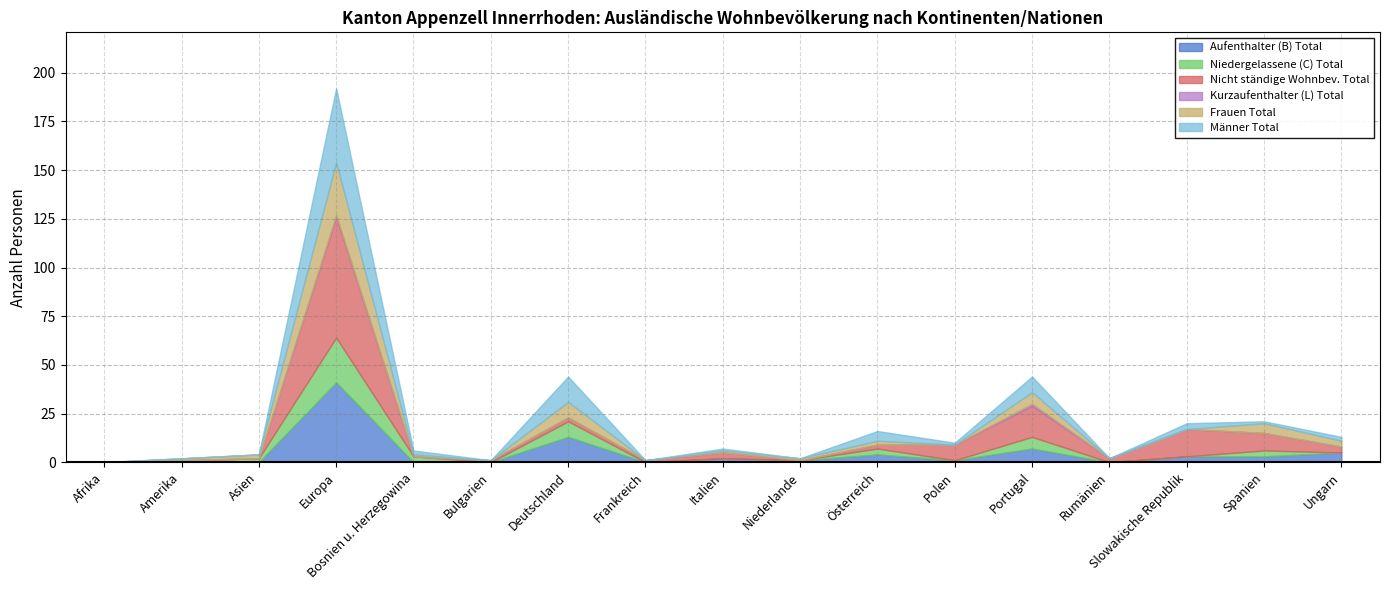

Is it true that Niedergelassene (C) Total equals 2 at Österreich?

False